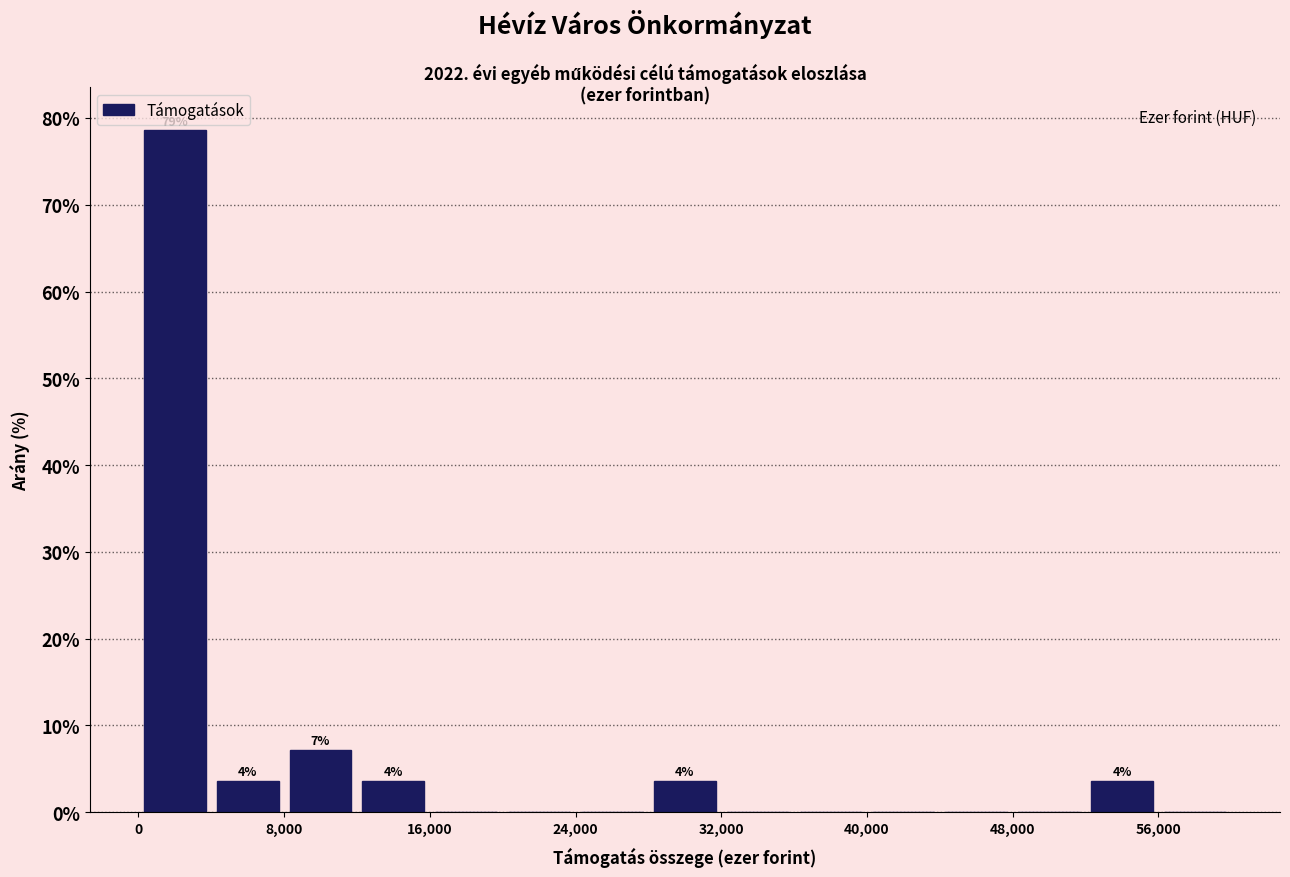

Over which range of the x-axis is the bar tallest?

0 to 4000